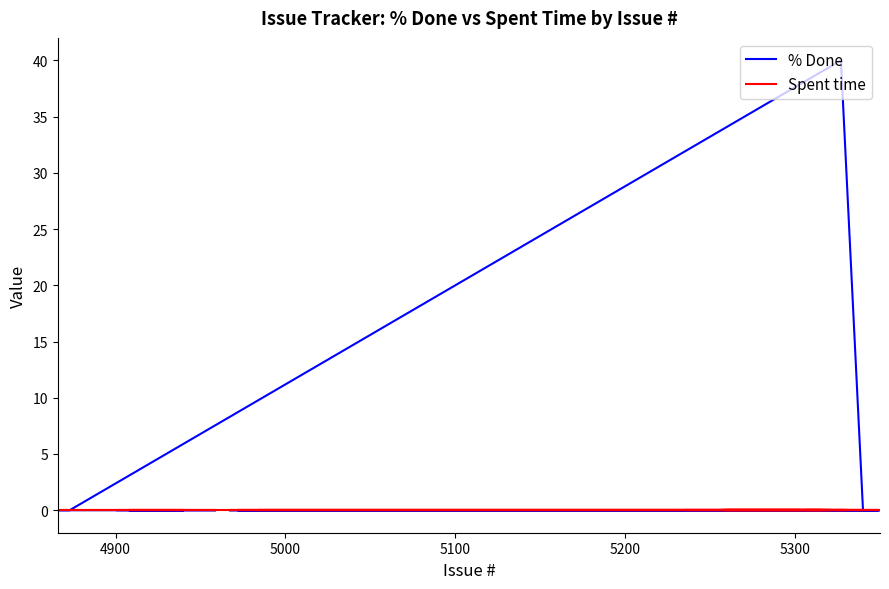

True or false: % Done has more than 2 points higher than both neighbors.

False